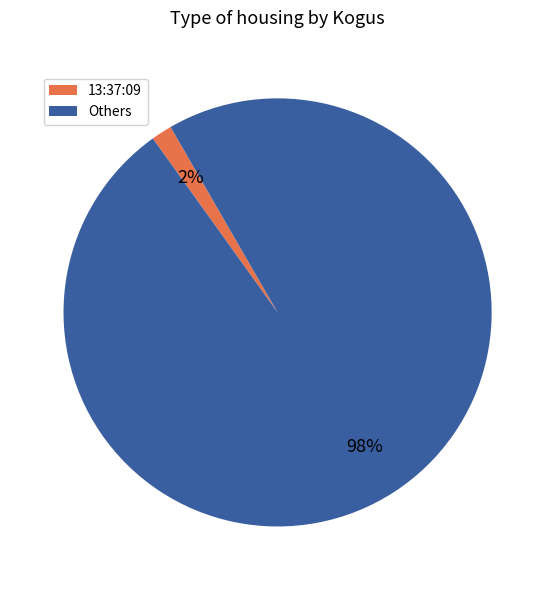

Does any single category account for the majority?

Yes